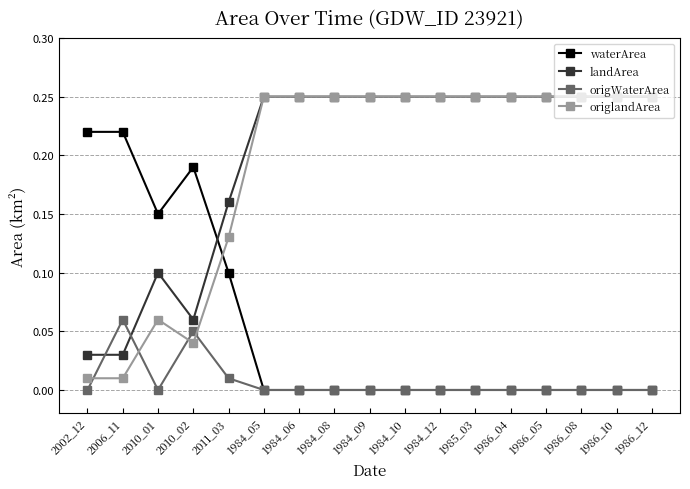

What is the label of the 1st point from the left?

2002_12